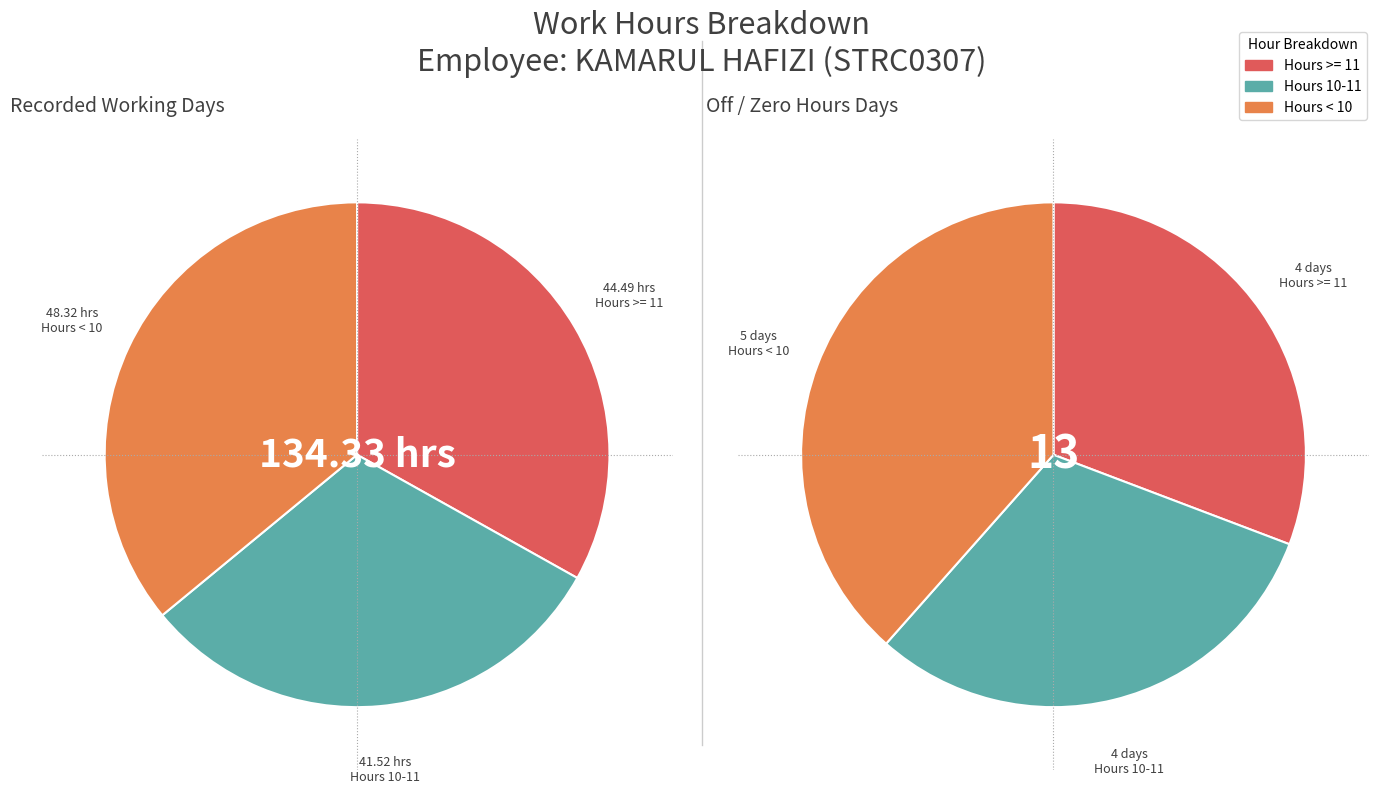

Is there any slice that represents more than half of the pie?

No